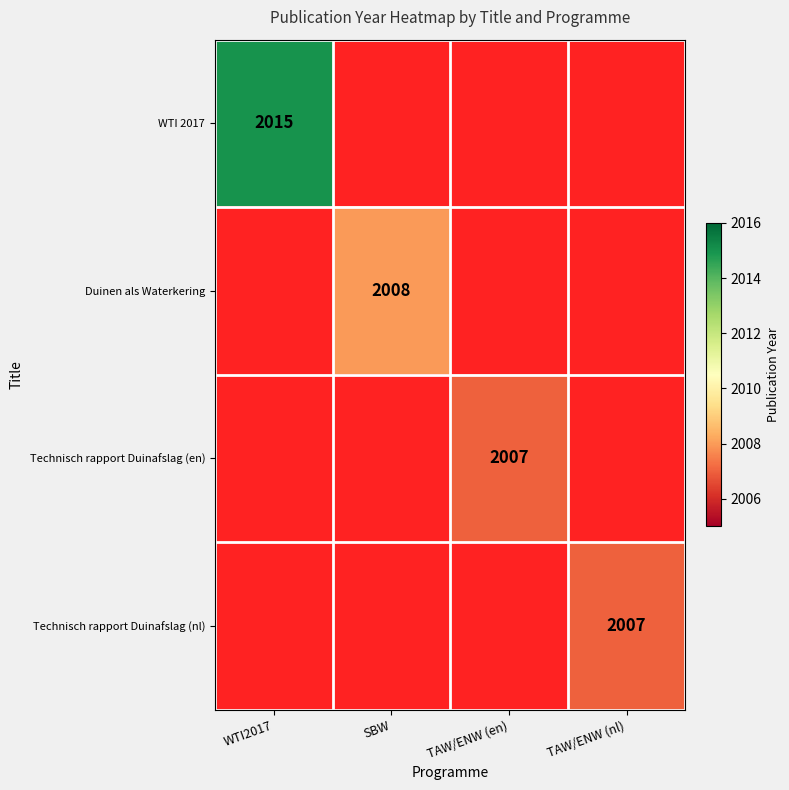

The value of Technisch rapport Duinafslag (nl) at TAW/ENW (nl) is 2007.0. True or false?

True